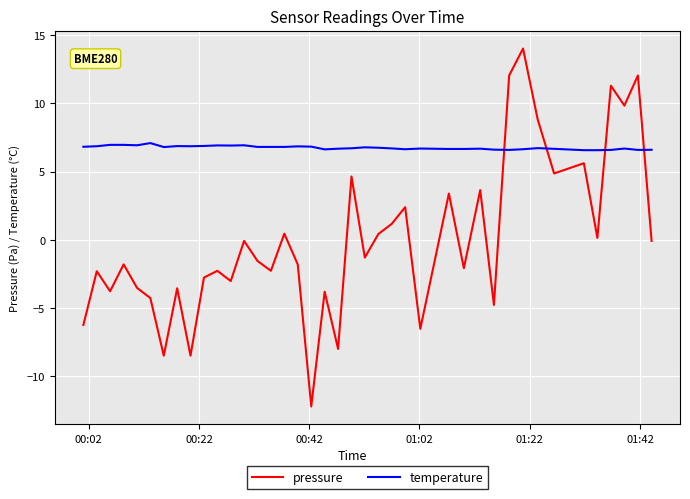

Rank the series by their average value, from highest to lowest.

temperature, pressure